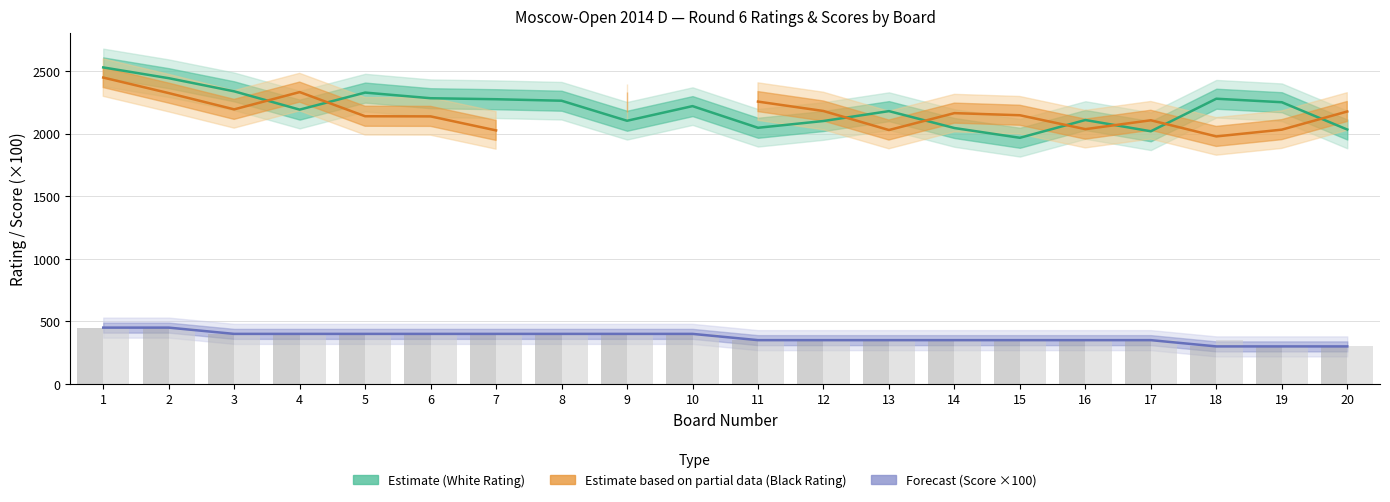

At which label does Score ×100 (Forecast) reach its peak?

1